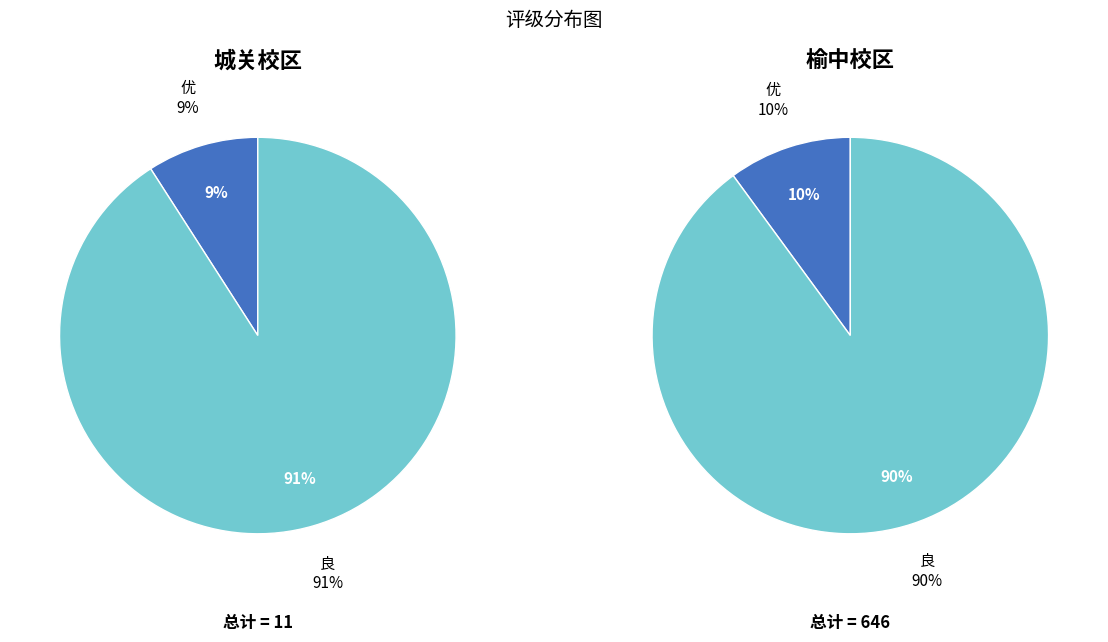

Is the sum of 优 and 良 greater than half?

Yes